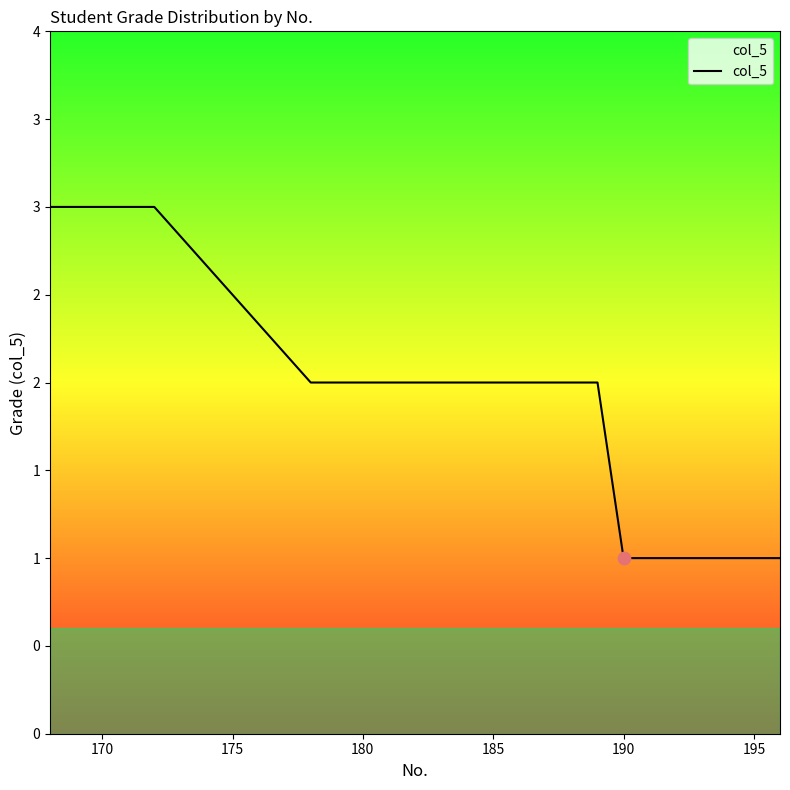

Is this an area chart (filled region under the line)?

Yes